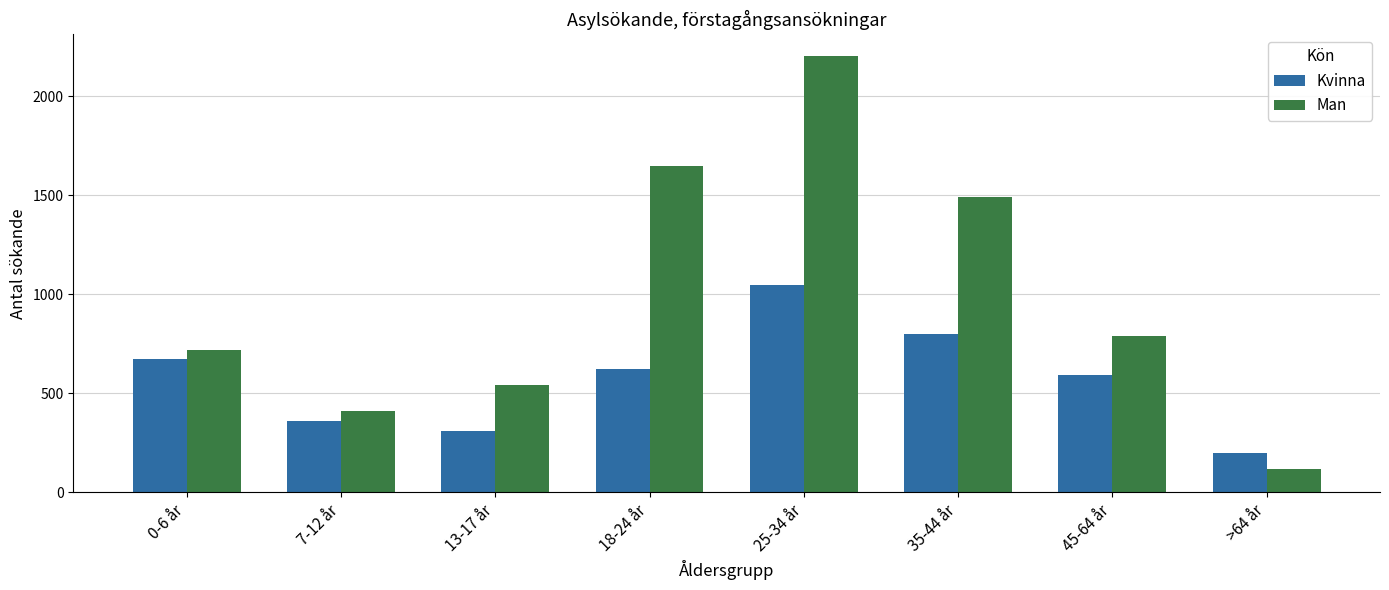

Reading left to right, list all the values displayed in this chart.

Kvinna: 0-6 år=670	7-12 år=357	13-17 år=309	18-24 år=621	25-34 år=1044	35-44 år=798	45-64 år=592	>64 år=199
Man: 0-6 år=717	7-12 år=411	13-17 år=539	18-24 år=1646	25-34 år=2201	35-44 år=1488	45-64 år=791	>64 år=115